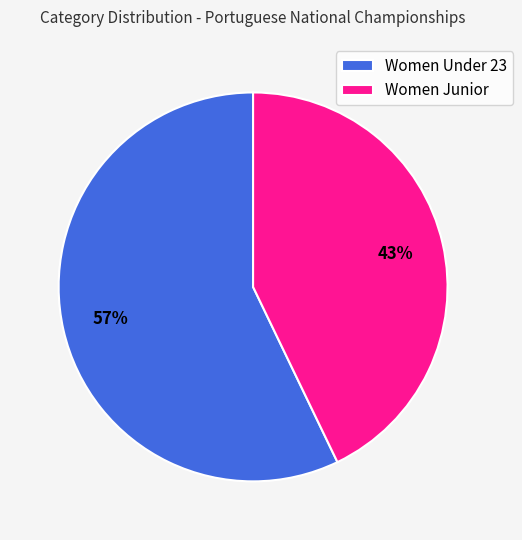

What is the largest slice in the pie chart?

Women Under 23